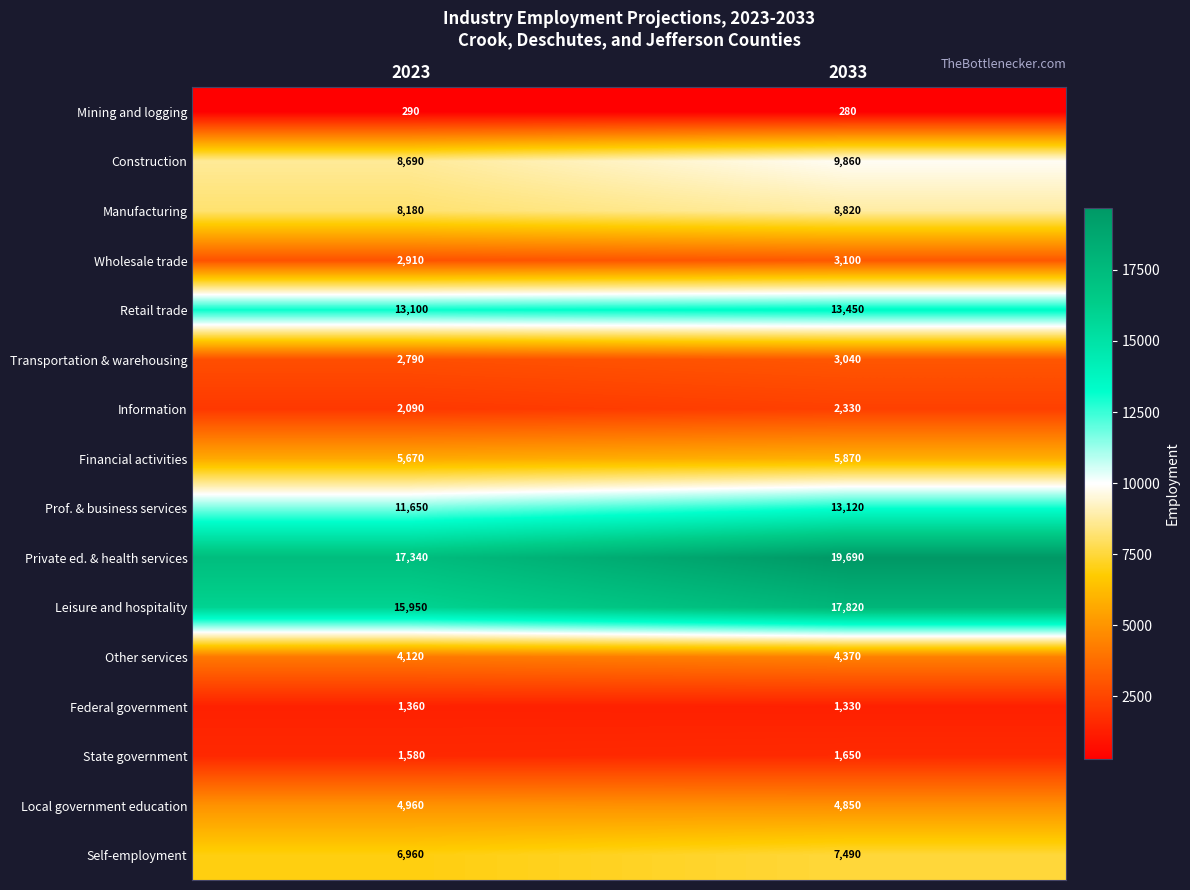

What is the minimum value for Mining and logging?

280